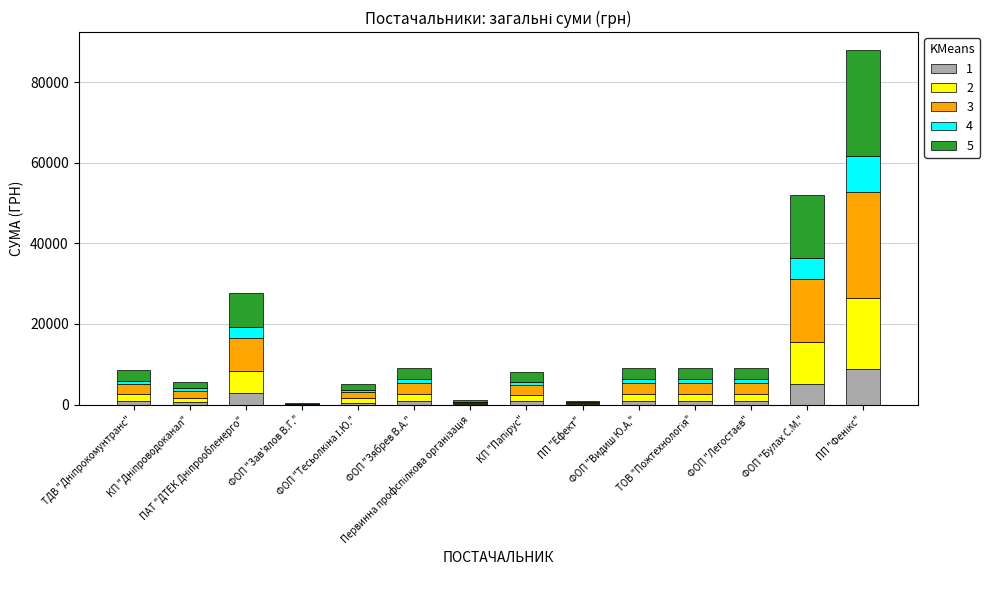

What is the highest value of the 1 series?

8798.3